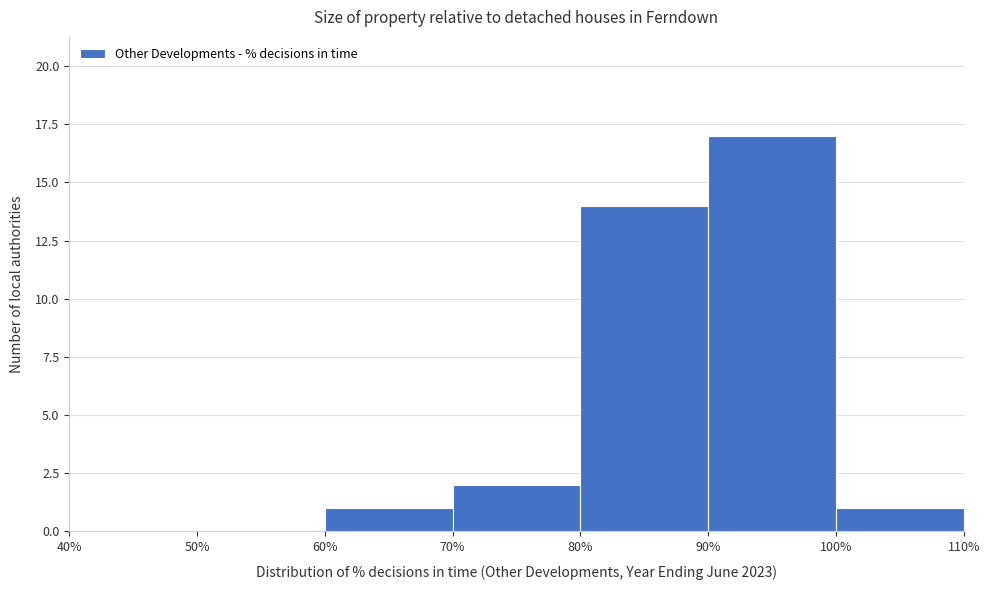

Reading left to right, transcribe this chart: for each bar, give the range it covers on the x-axis and its height. The values are not printed on the chart, so give them approximately, as read against the axis.

40% to 50%: 0
50% to 60%: 0
60% to 70%: 1
70% to 80%: 2
80% to 90%: 14
90% to 100%: 17
100% to 110%: 1